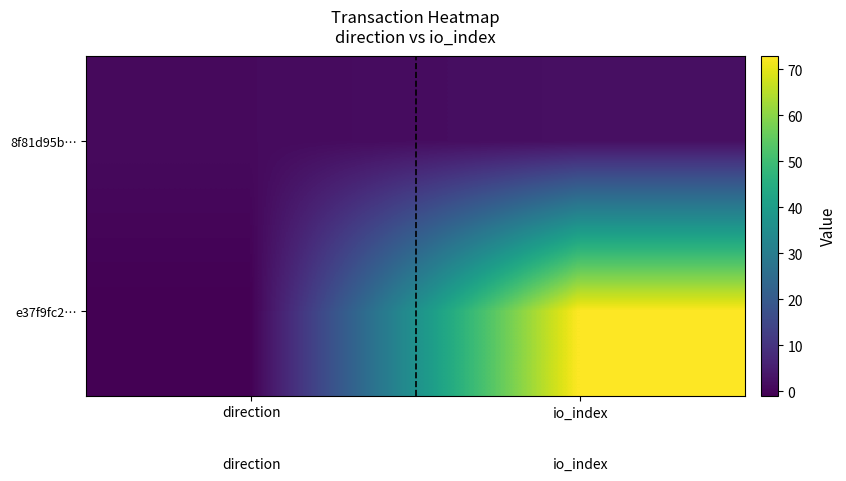

List the series in order of their overall mean, lowest first.

8f81d95b…, e37f9fc2…